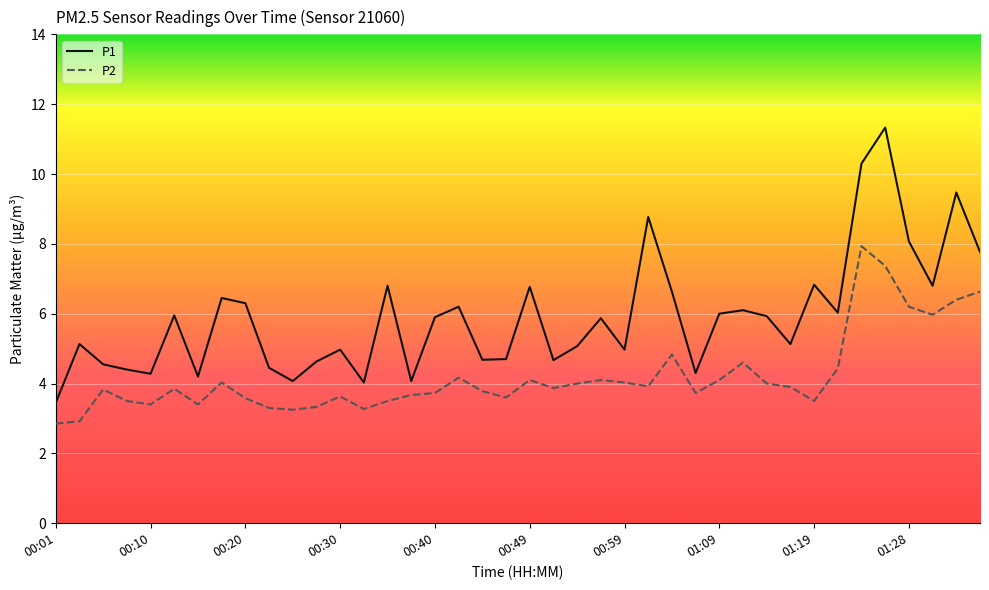

True or false: P2 and P1 cross at least once.

False